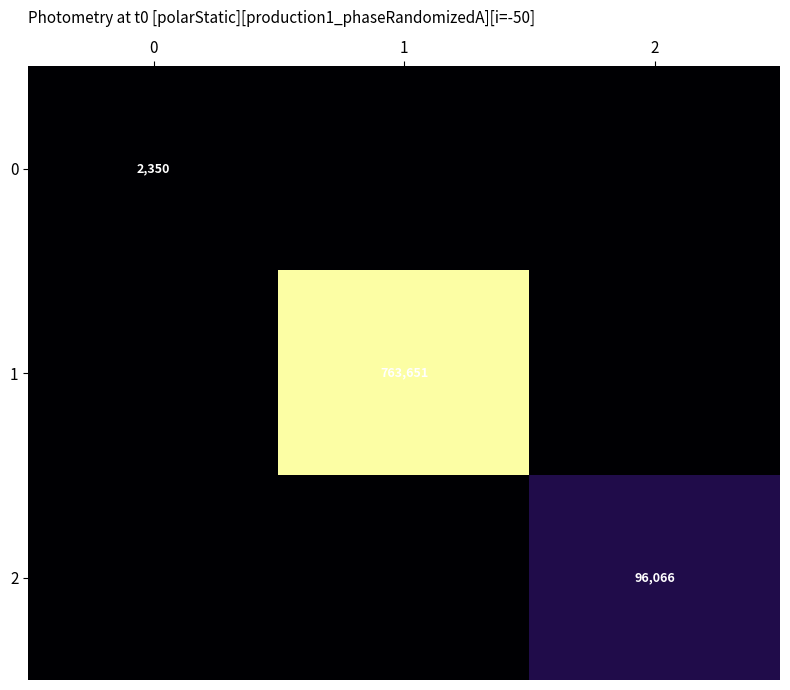

At how many categories does at least one series exceed 354696?

1